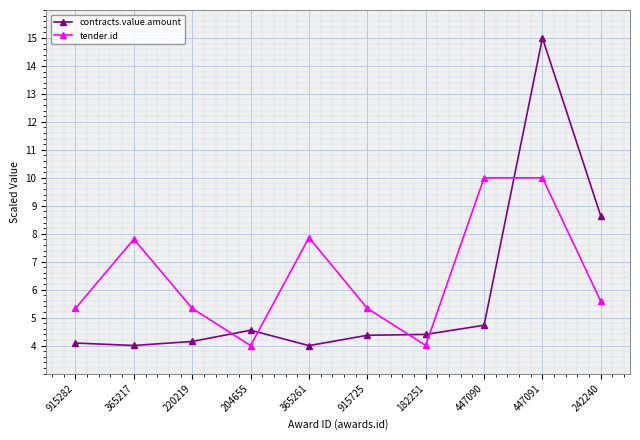

Reading right to left, list all the values displayed in this chart.

contracts.value.amount: 242240=8.6	447091=15.0	447090=4.7	182251=4.4	915725=4.4	365261=4.0	204655=4.6	220219=4.1	365217=4.0	915282=4.1
tender.id: 242240=5.6	447091=10.0	447090=10.0	182251=4.0	915725=5.3	365261=7.9	204655=4.0	220219=5.3	365217=7.8	915282=5.3